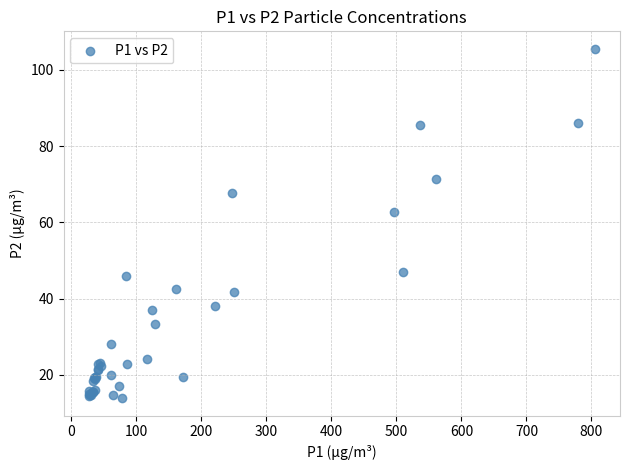

What Y value in the scatter plot is closest to 59?

62.8